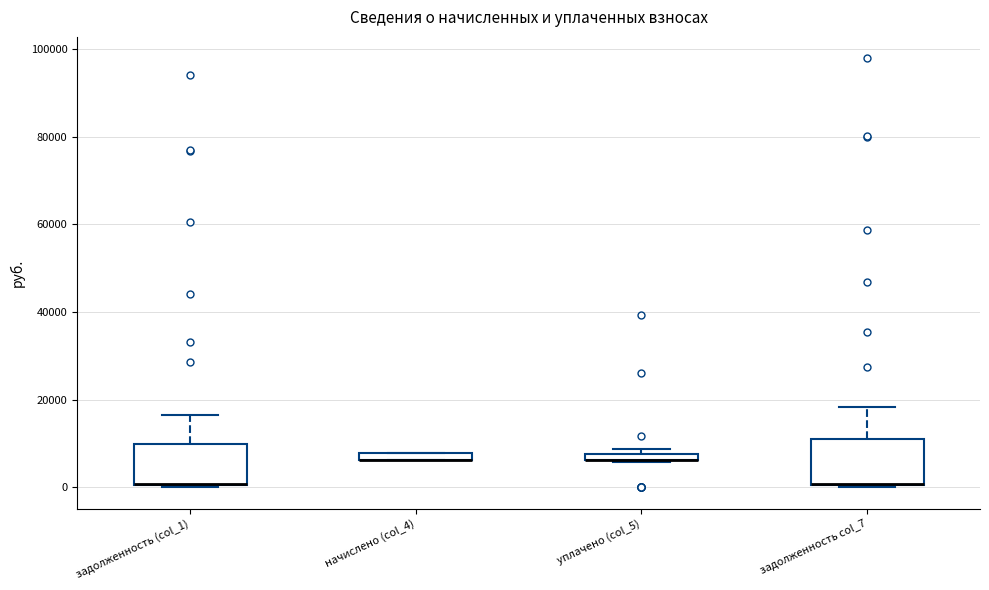

Where is the lower edge of the box for уплачено (col_5) on the y-axis? The values are not printed on the chart, so give them approximately, as read against the axis.

6000